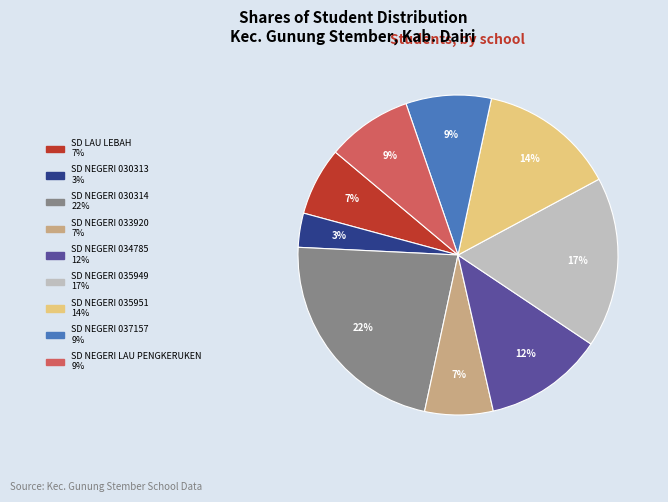

Is the sum of SD NEGERI 033920 and SD NEGERI 035951 greater than half?

No